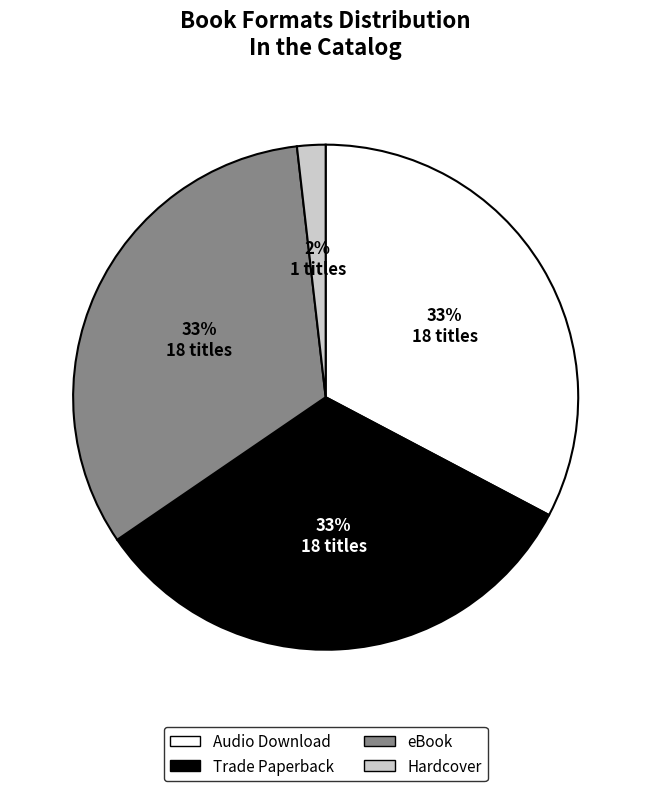

Which slice is the smallest?

Hardcover